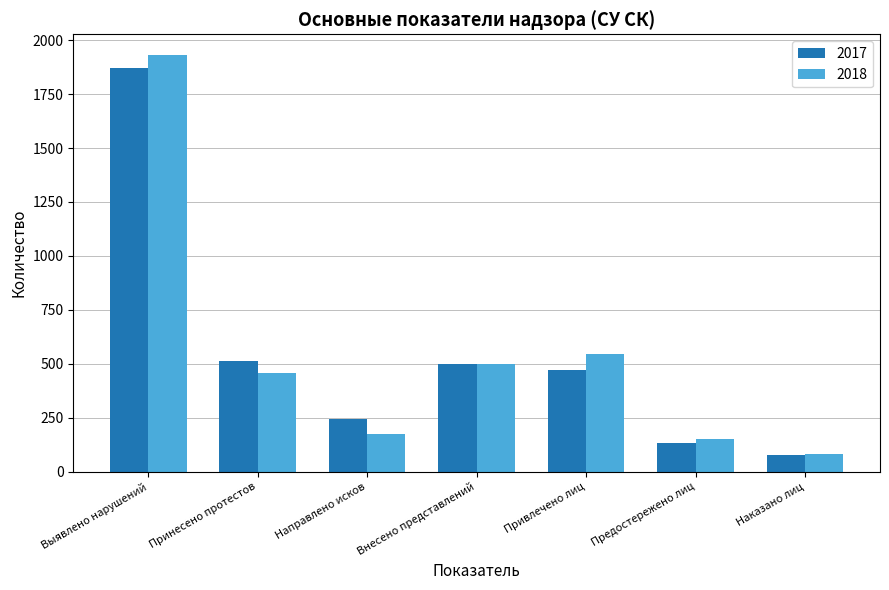

Reading left to right, extract all data points from this chart.

2017: 1873	515	246	497	470	134	77
2018: 1931	458	176	497	544	153	80